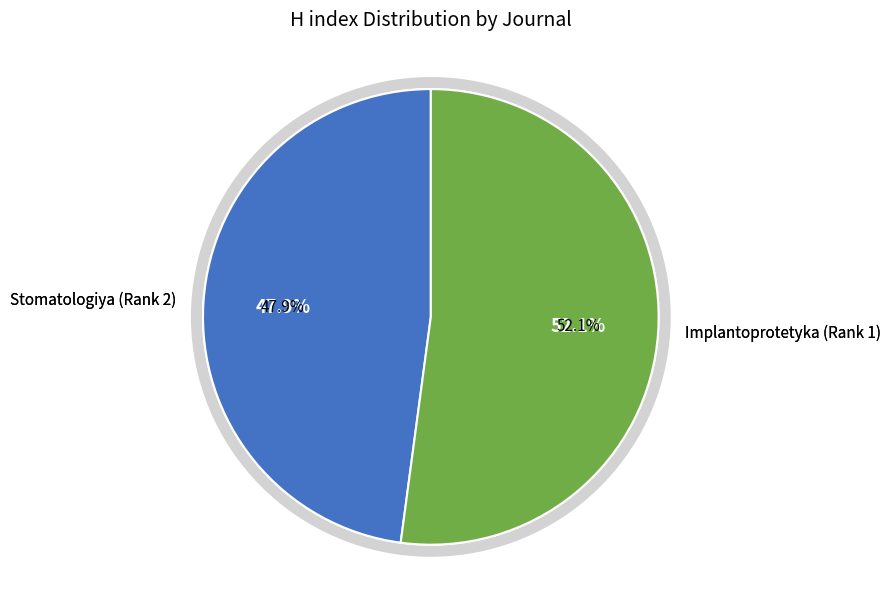

What is the largest slice in the pie chart?

Implantoprotetyka (Rank 1)